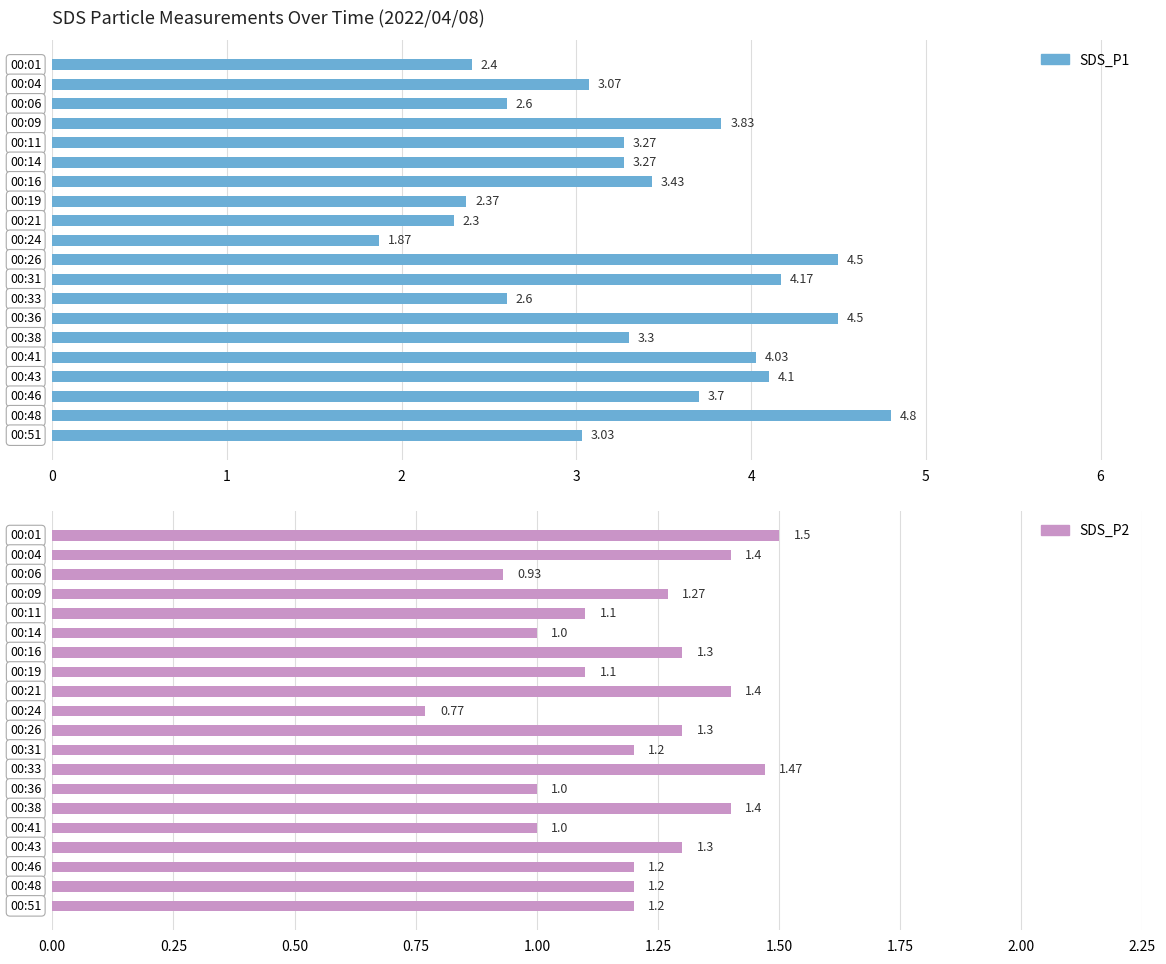

The SDS_P2 series shows 0.7 at 11. True or false?

False